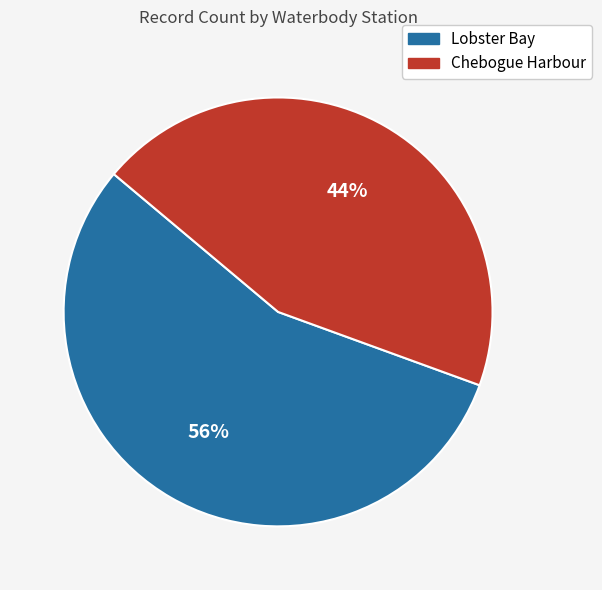

To the nearest percent, what is the average slice percentage?

50%